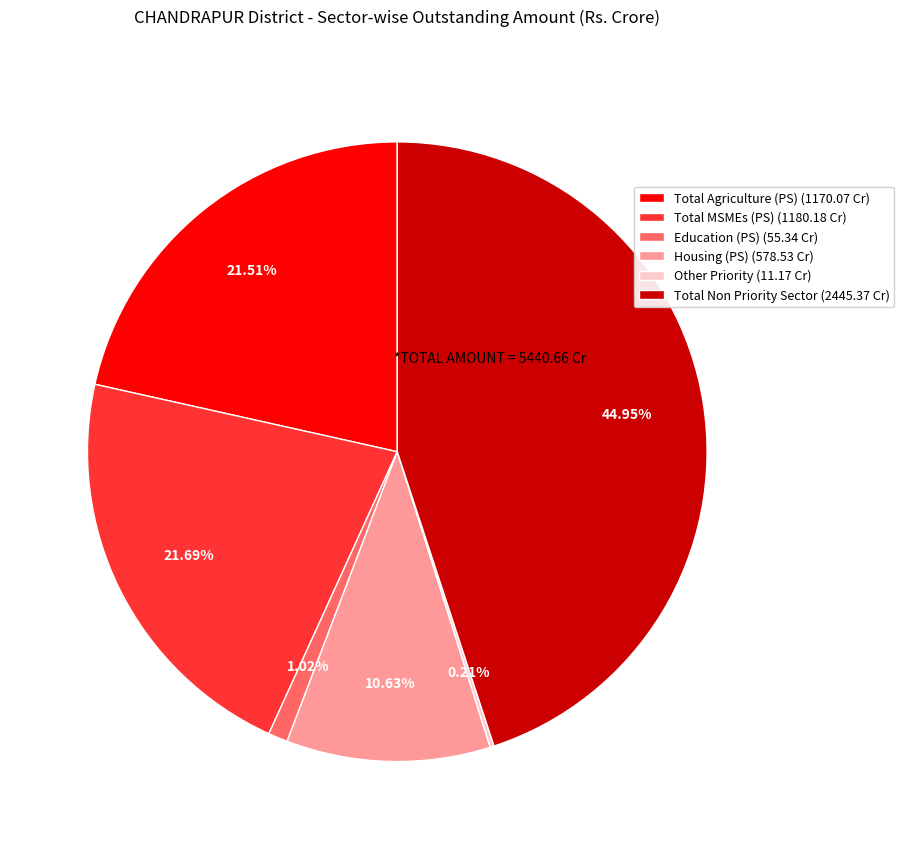

Approximately how many times larger is the value at Total Non Priority Sector compared to Housing (PS)?

4.2